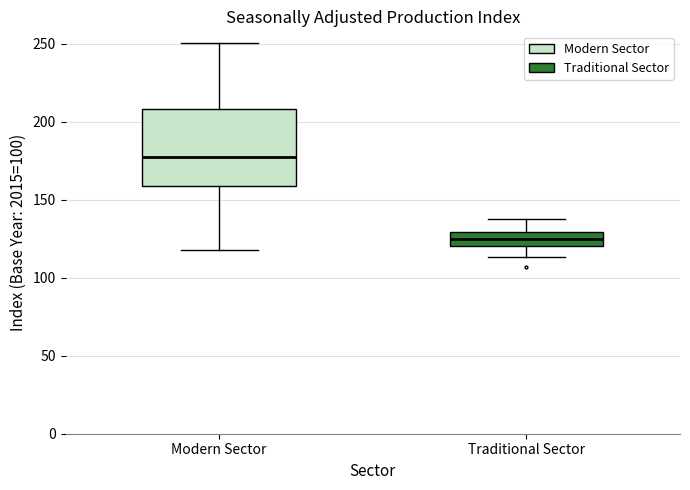

Which box's median line is the lowest?

Traditional Sector